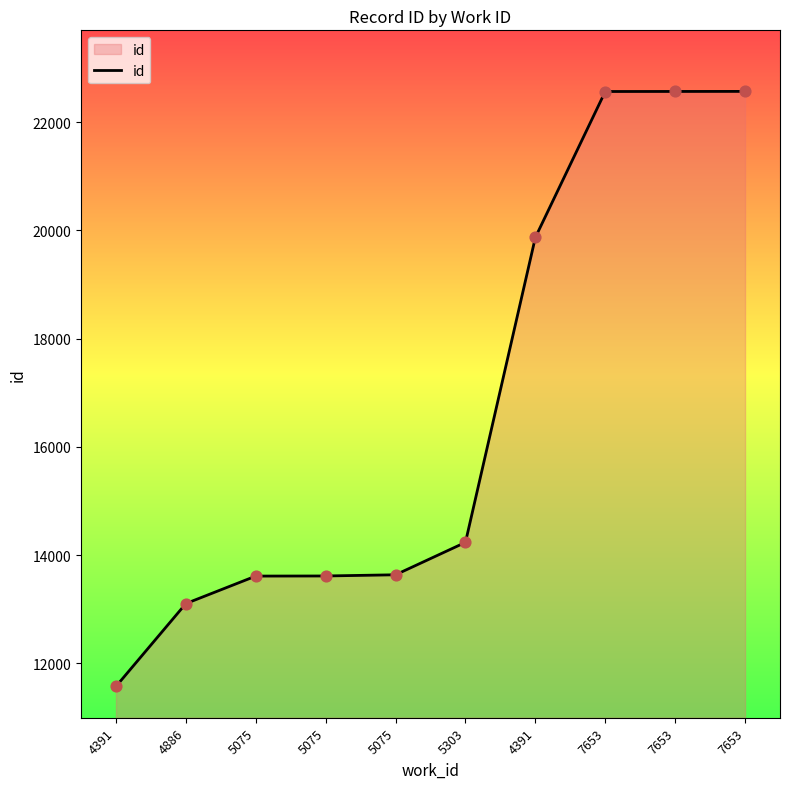

Between 5075 and 4391, which is larger?

4391